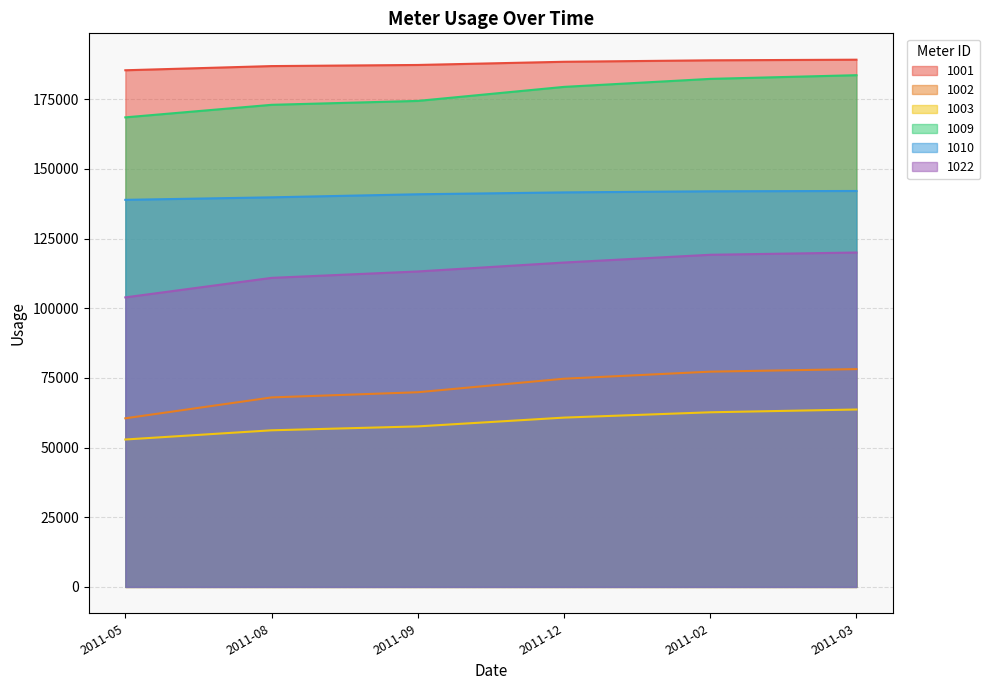

The value of 1002 at 2011-12 is 74712. True or false?

True